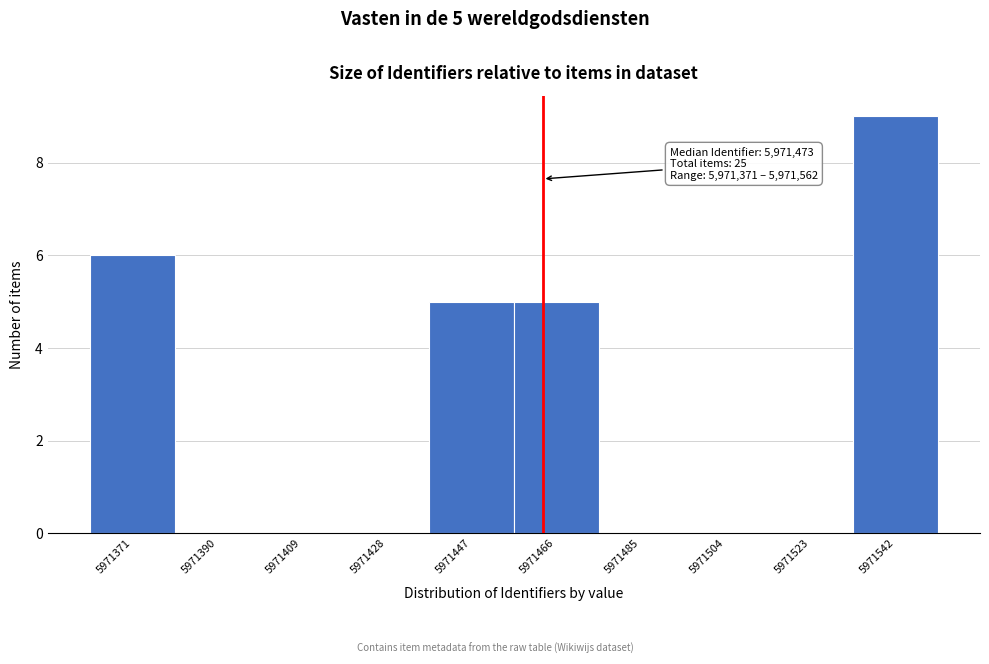

Reading left to right, extract all data points from this chart.

5971371=6	5971390=0	5971409=0	5971428=0	5971447=5	5971466=5	5971485=0	5971504=0	5971523=0	5971542=9